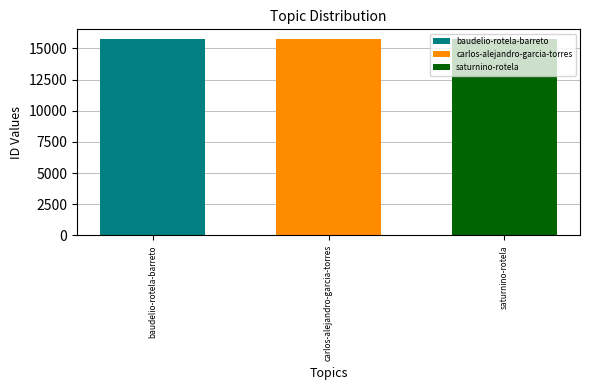

Rank the categories by baudelio-rotela-barreto value from highest to lowest.

carlos-alejandro-garcia-torres